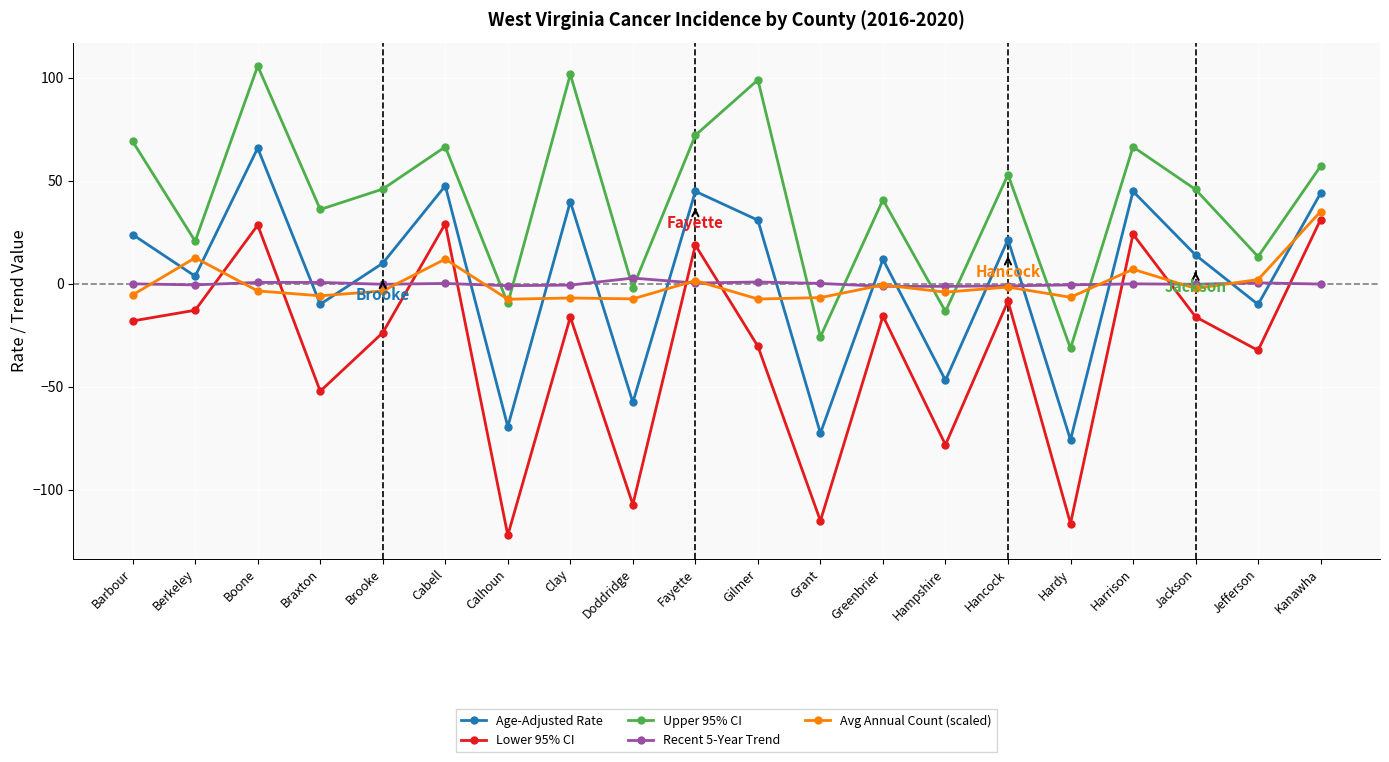

Where does the Age-Adjusted Rate series first go above 13?

Barbour